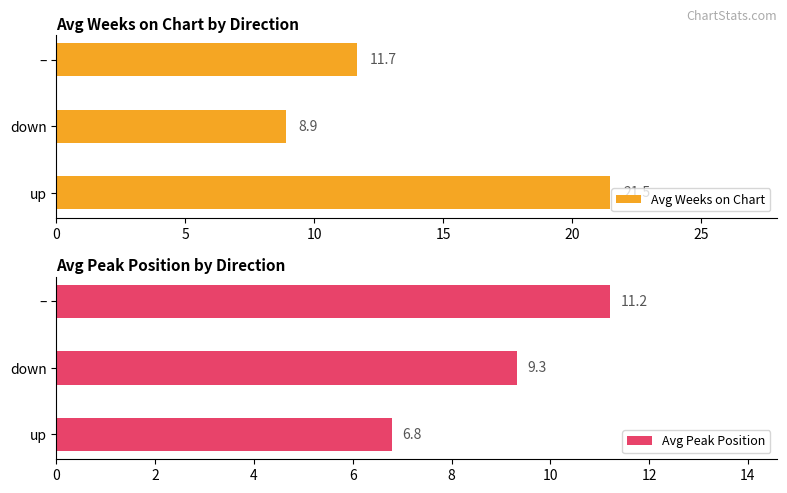

At which label does Avg Weeks on Chart reach its minimum?

down